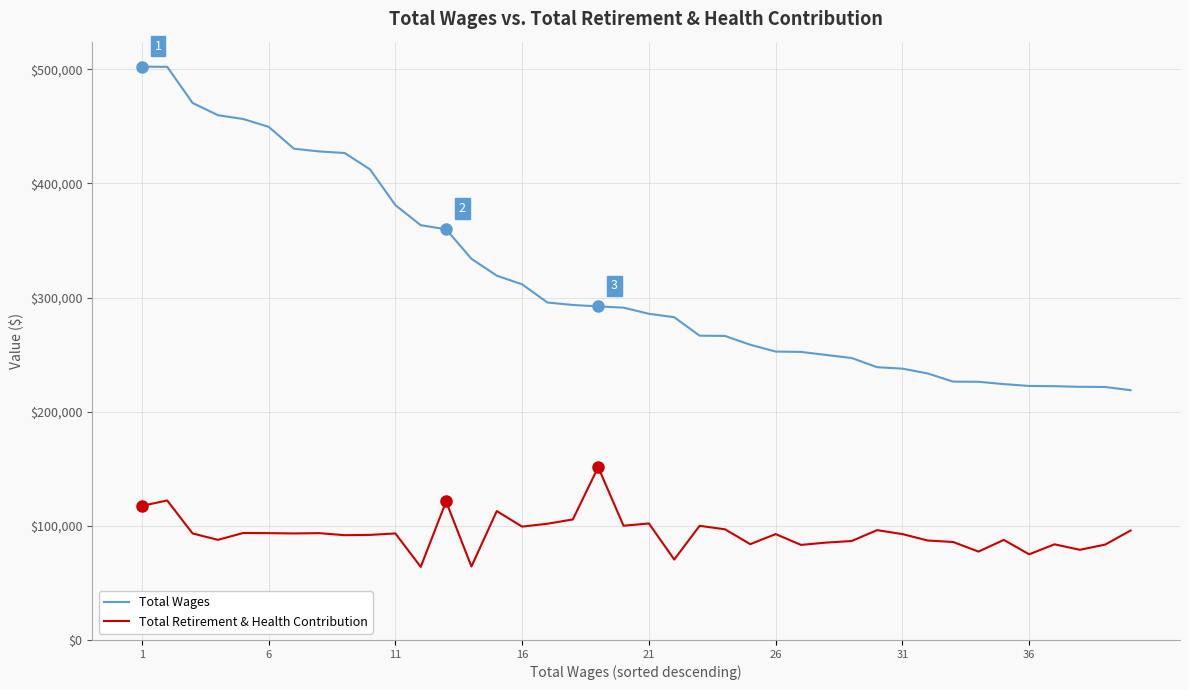

What is the difference between the second highest and minimum values in the Total Wages series?

283277